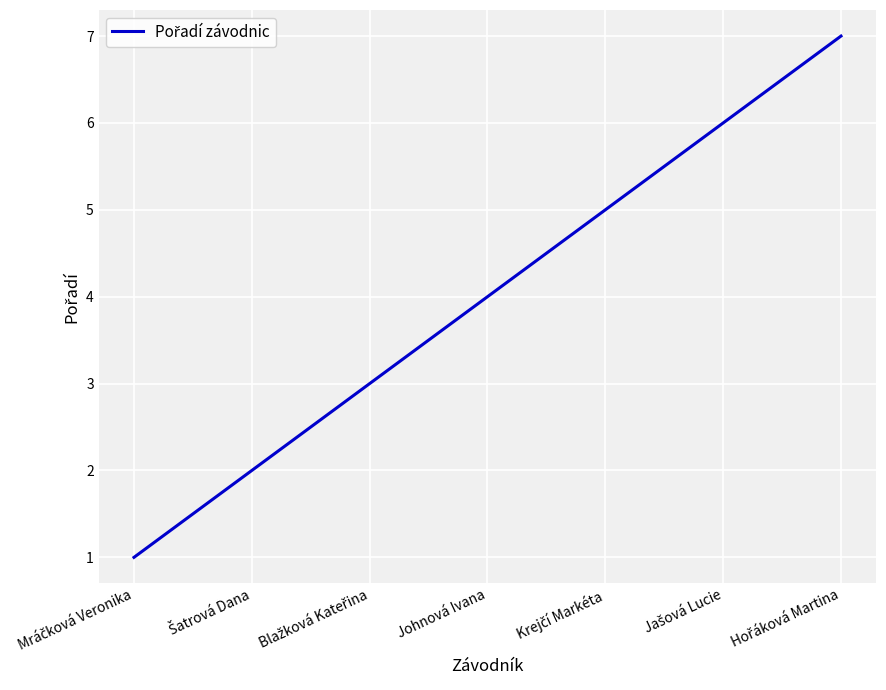

What value does the data have at Johnová Ivana?

4